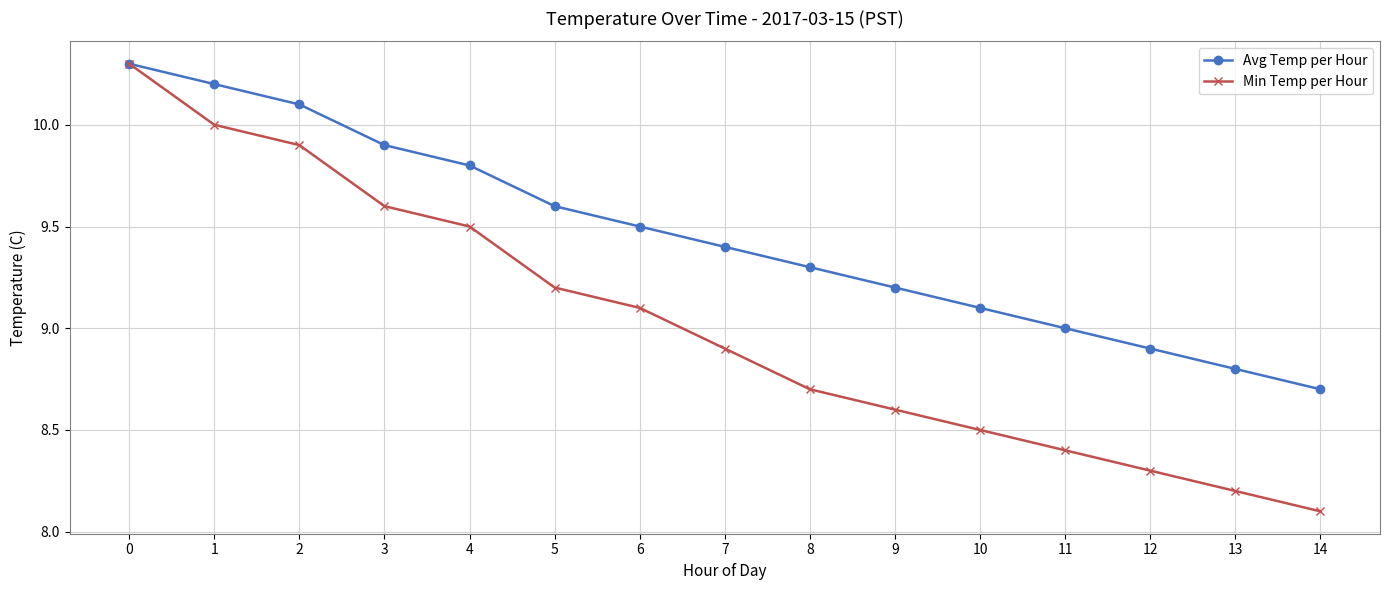

How many lines are shown in the chart?

2